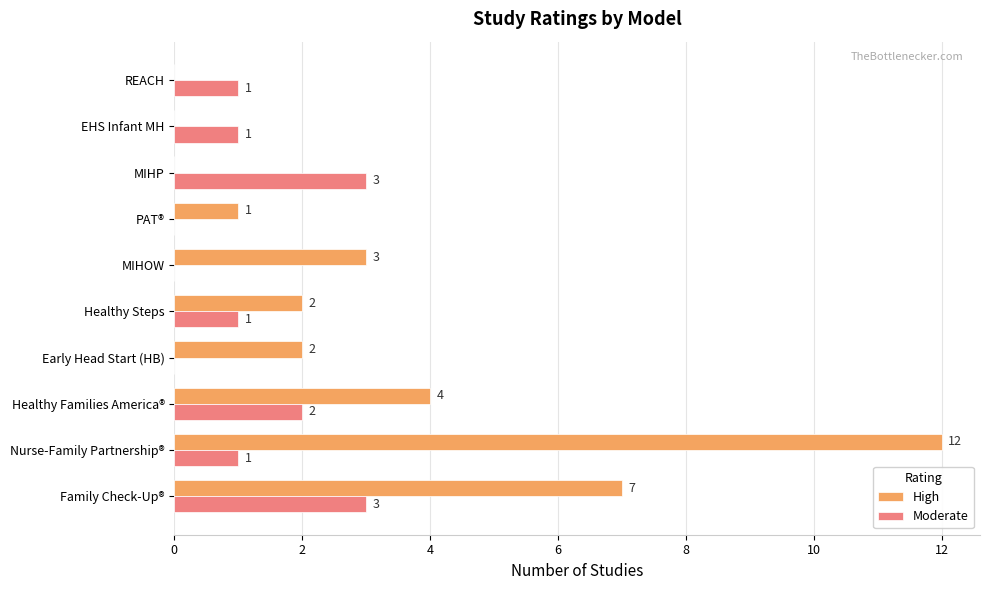

Where is High nearest to the value 6?

Family Check-Up®